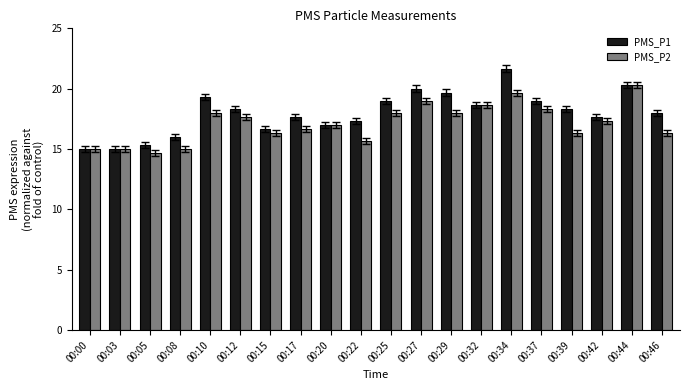

Reading left to right, list all the values displayed in this chart.

PMS_P1: 15.0	15.0	15.3	16.0	19.3	18.3	16.7	17.7	17.0	17.3	19.0	20.0	19.7	18.7	21.7	19.0	18.3	17.7	20.3	18.0
PMS_P2: 15.0	15.0	14.7	15.0	18.0	17.7	16.3	16.7	17.0	15.7	18.0	19.0	18.0	18.7	19.7	18.3	16.3	17.3	20.3	16.3